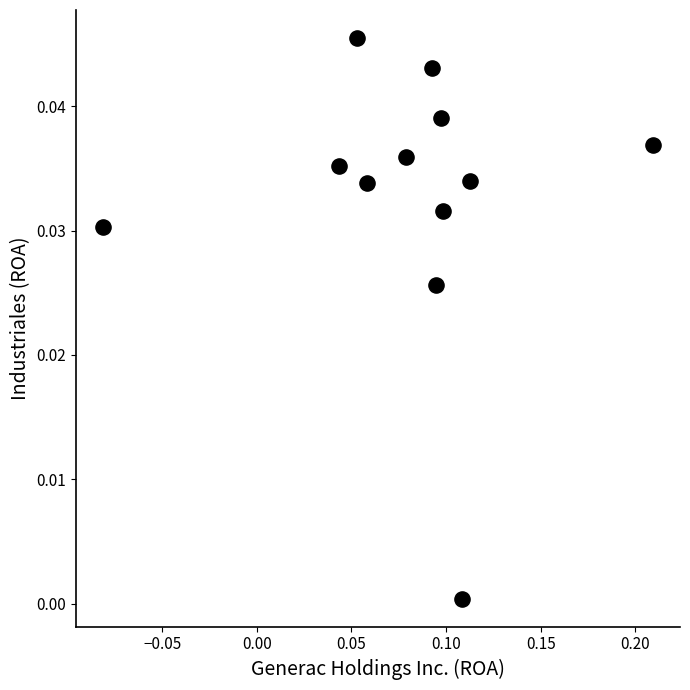

What is the range of X values (max minus min)?

0.3